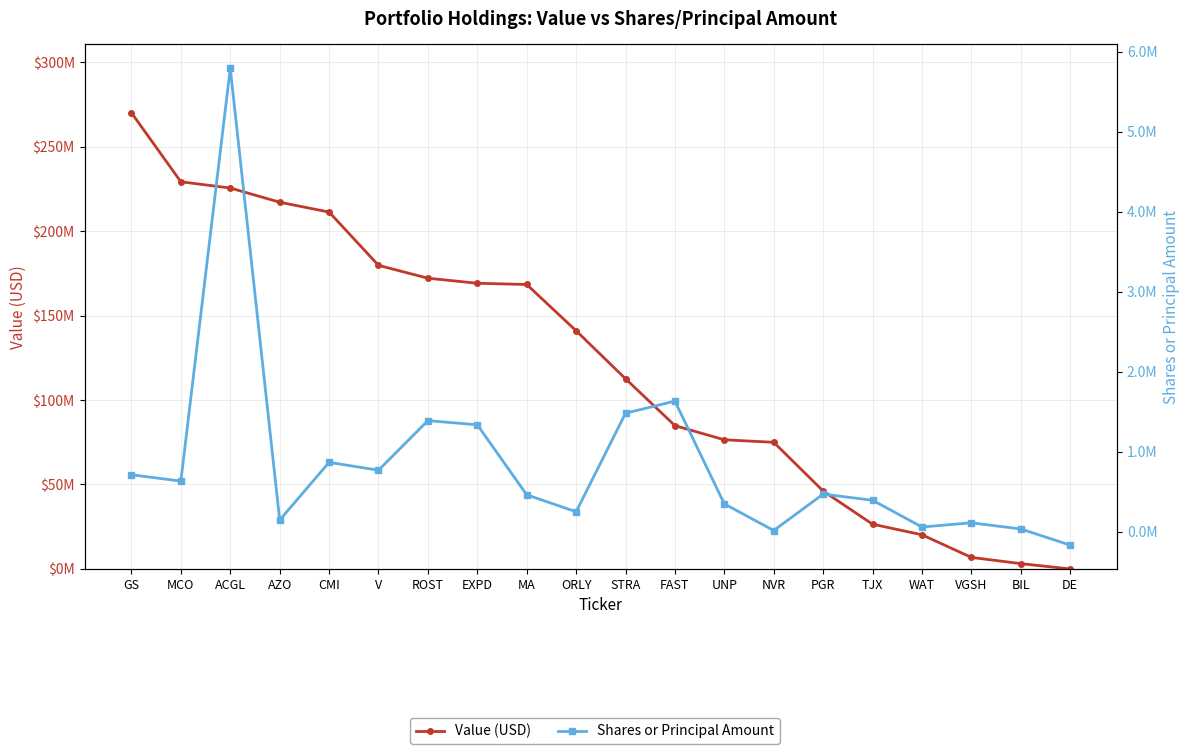

What is the average value of the Shares or Principal Amount series?

836361